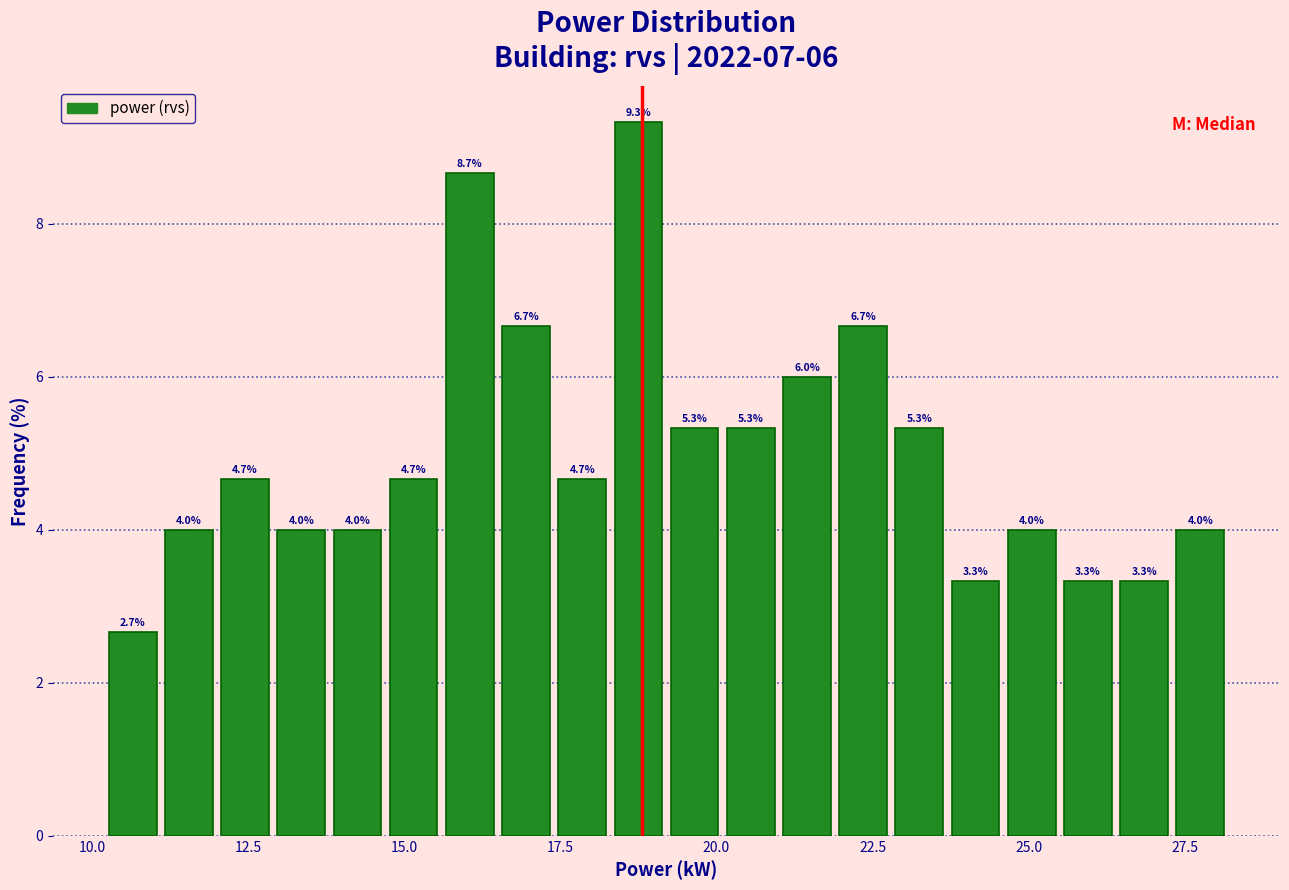

Read against the x-axis, roughly where is the centre of the tallest bar?

19.0